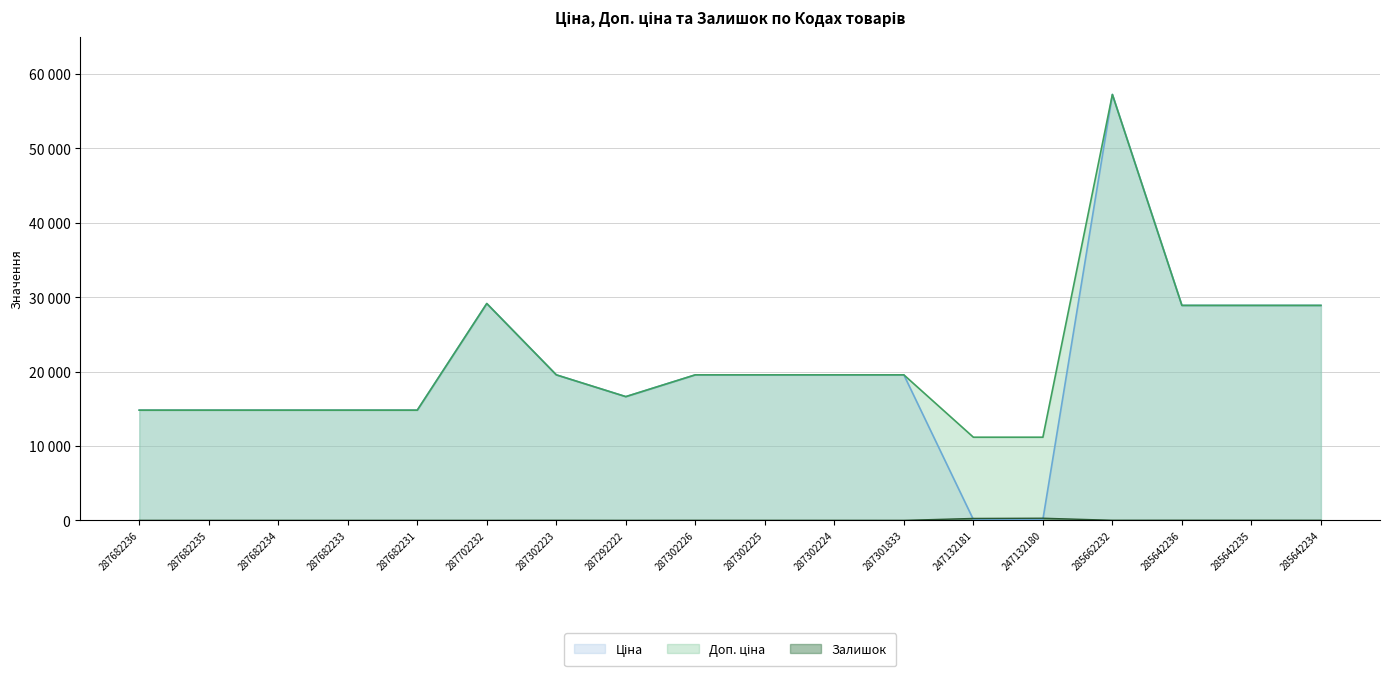

Does the chart display data point markers on the line(s)?

No